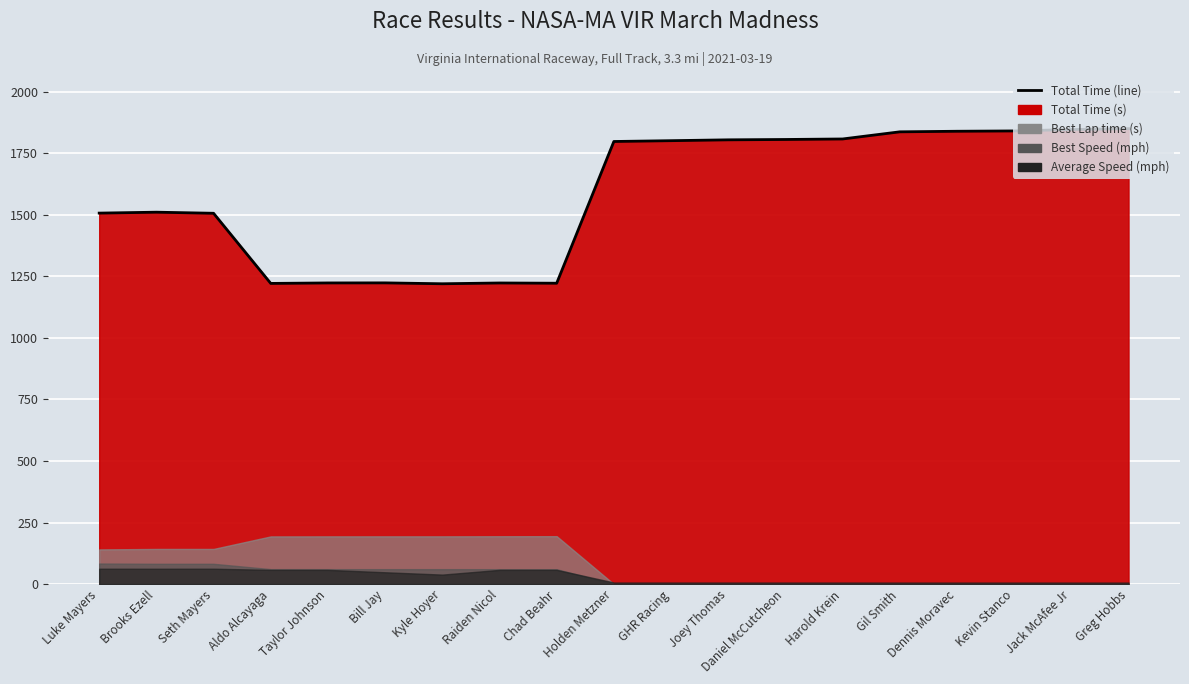

Rank the categories by value from highest to lowest.

Greg Hobbs, Jack McAfee Jr, Kevin Stanco, Dennis Moravec, Gil Smith, Harold Krein, Daniel McCutcheon, Joey Thomas, GHR Racing, Holden Metzner, Brooks Ezell, Luke Mayers, Seth Mayers, Bill Jay, Taylor Johnson, Raiden Nicol, Chad Beahr, Aldo Alcayaga, Kyle Hoyer